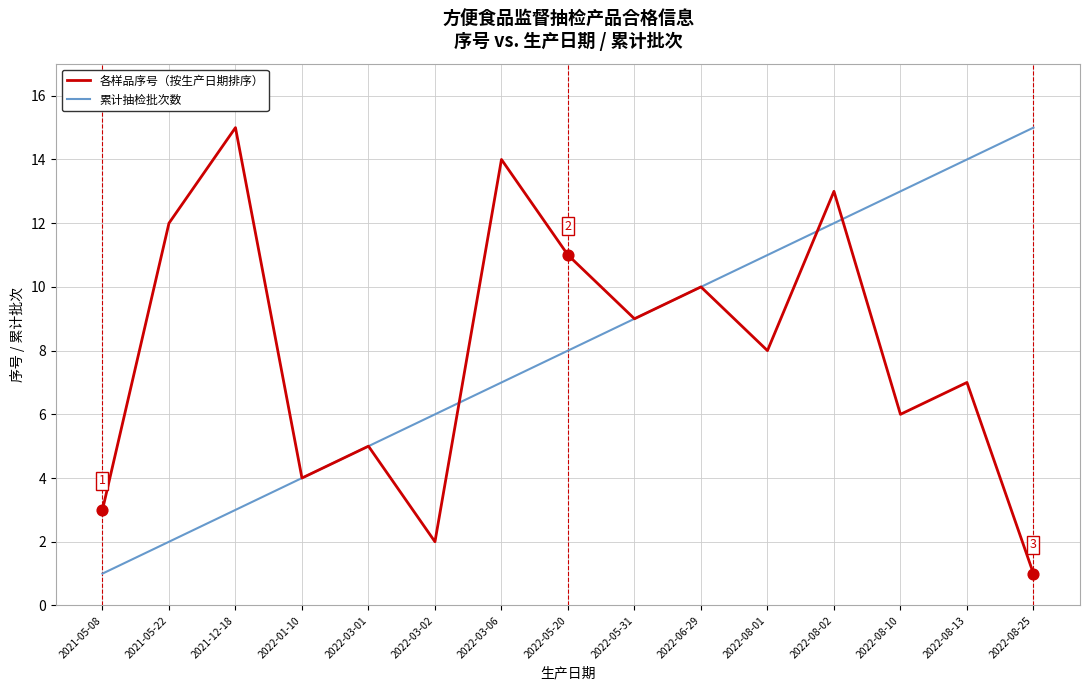

Is the value of 累计抽检批次数 at 2022-03-06 greater than the value of 各样品序号（按生产日期排序） at 2022-05-31?

No